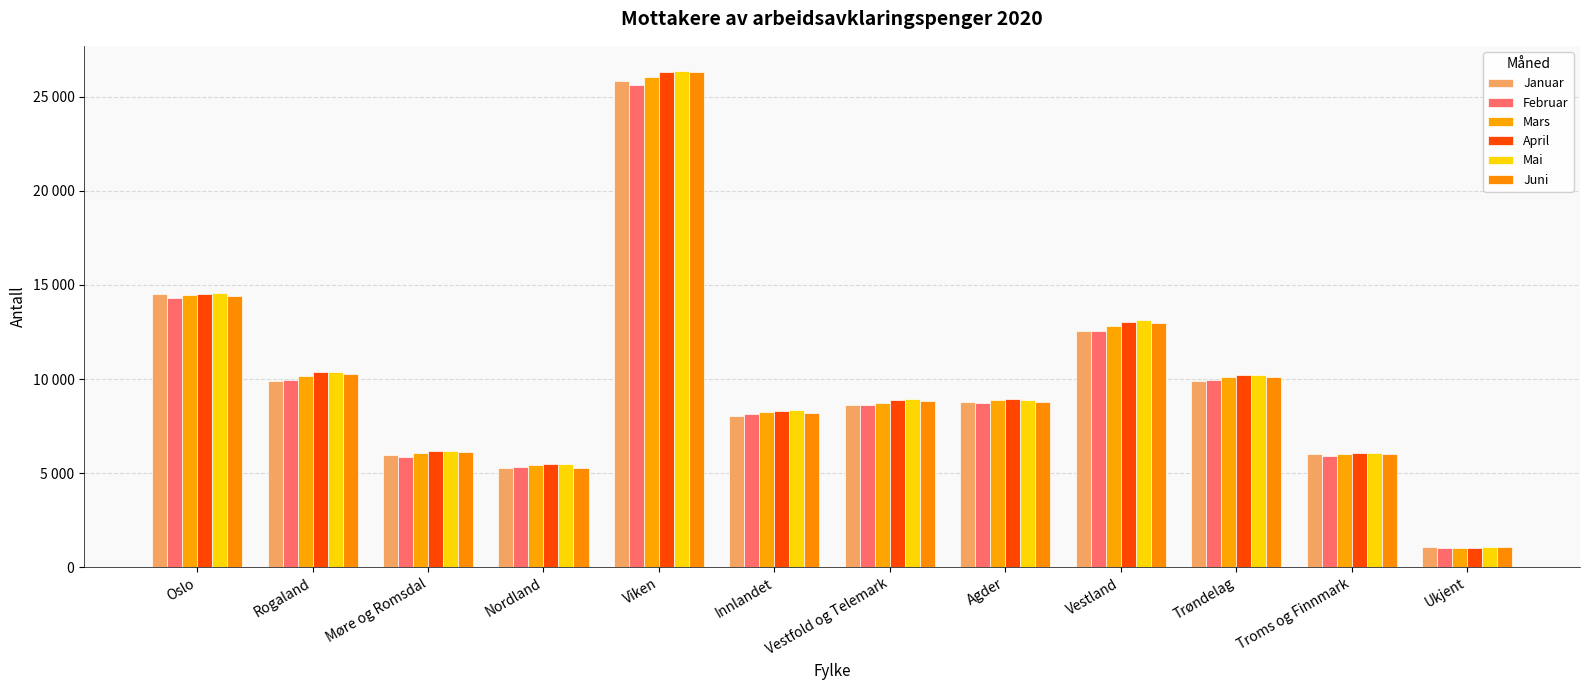

What is the maximum value for April?

26346